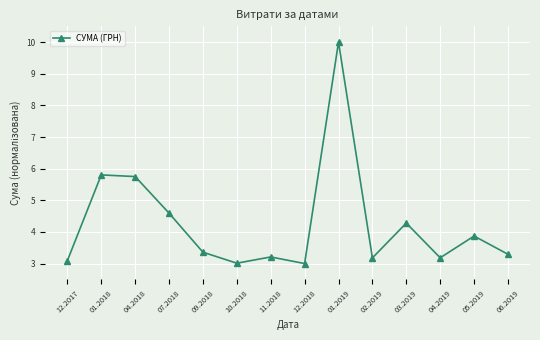

What is the label of the 2nd point from the left?

01.2018